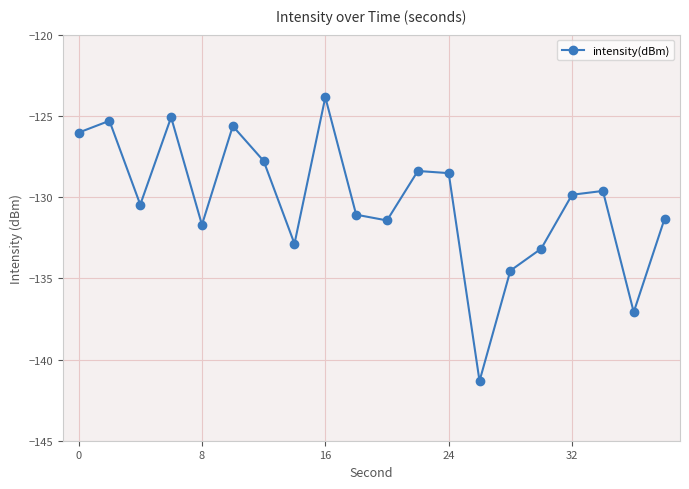

How many lines are shown in the chart?

1